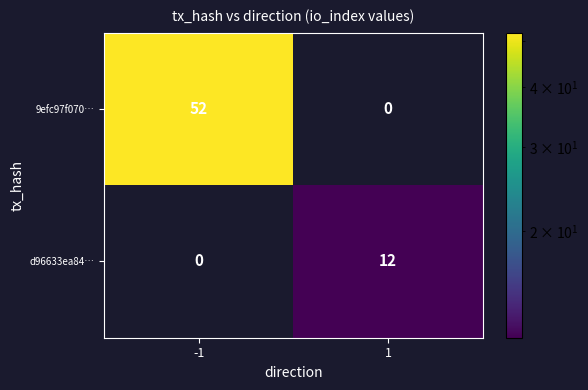

At which category is the sum across all series the highest?

-1